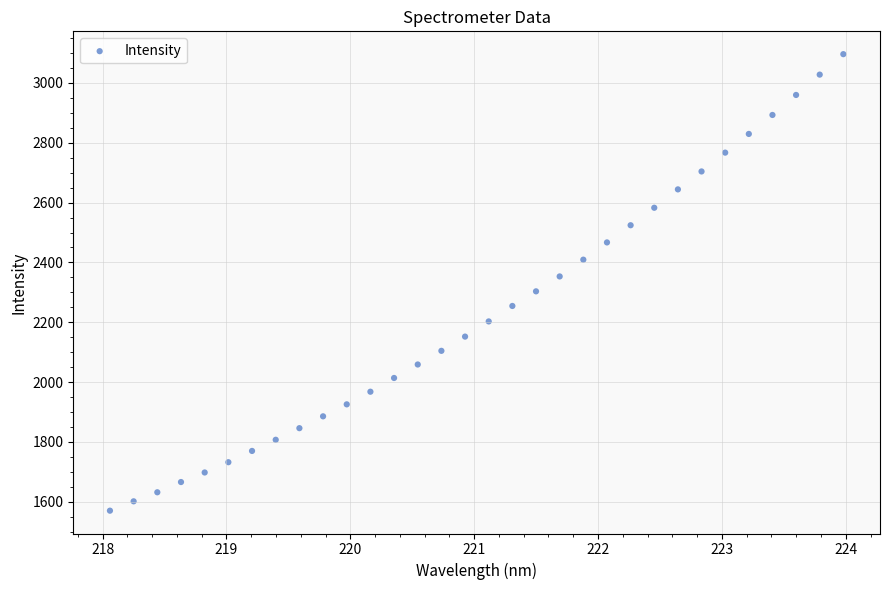

What is the range of Y values (max minus min)?

1526.5